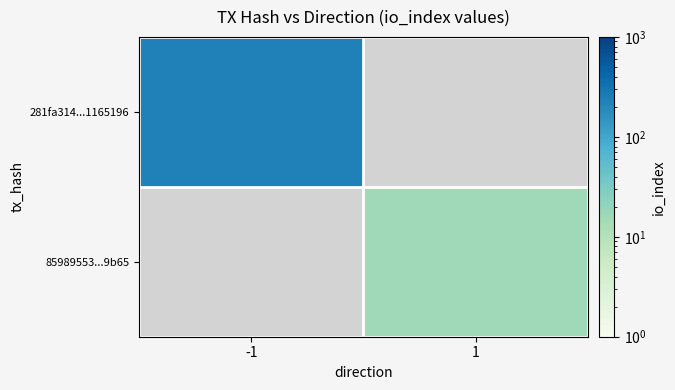

List the labels in order of 281fa314...1165196 value, smallest first.

-1, 1